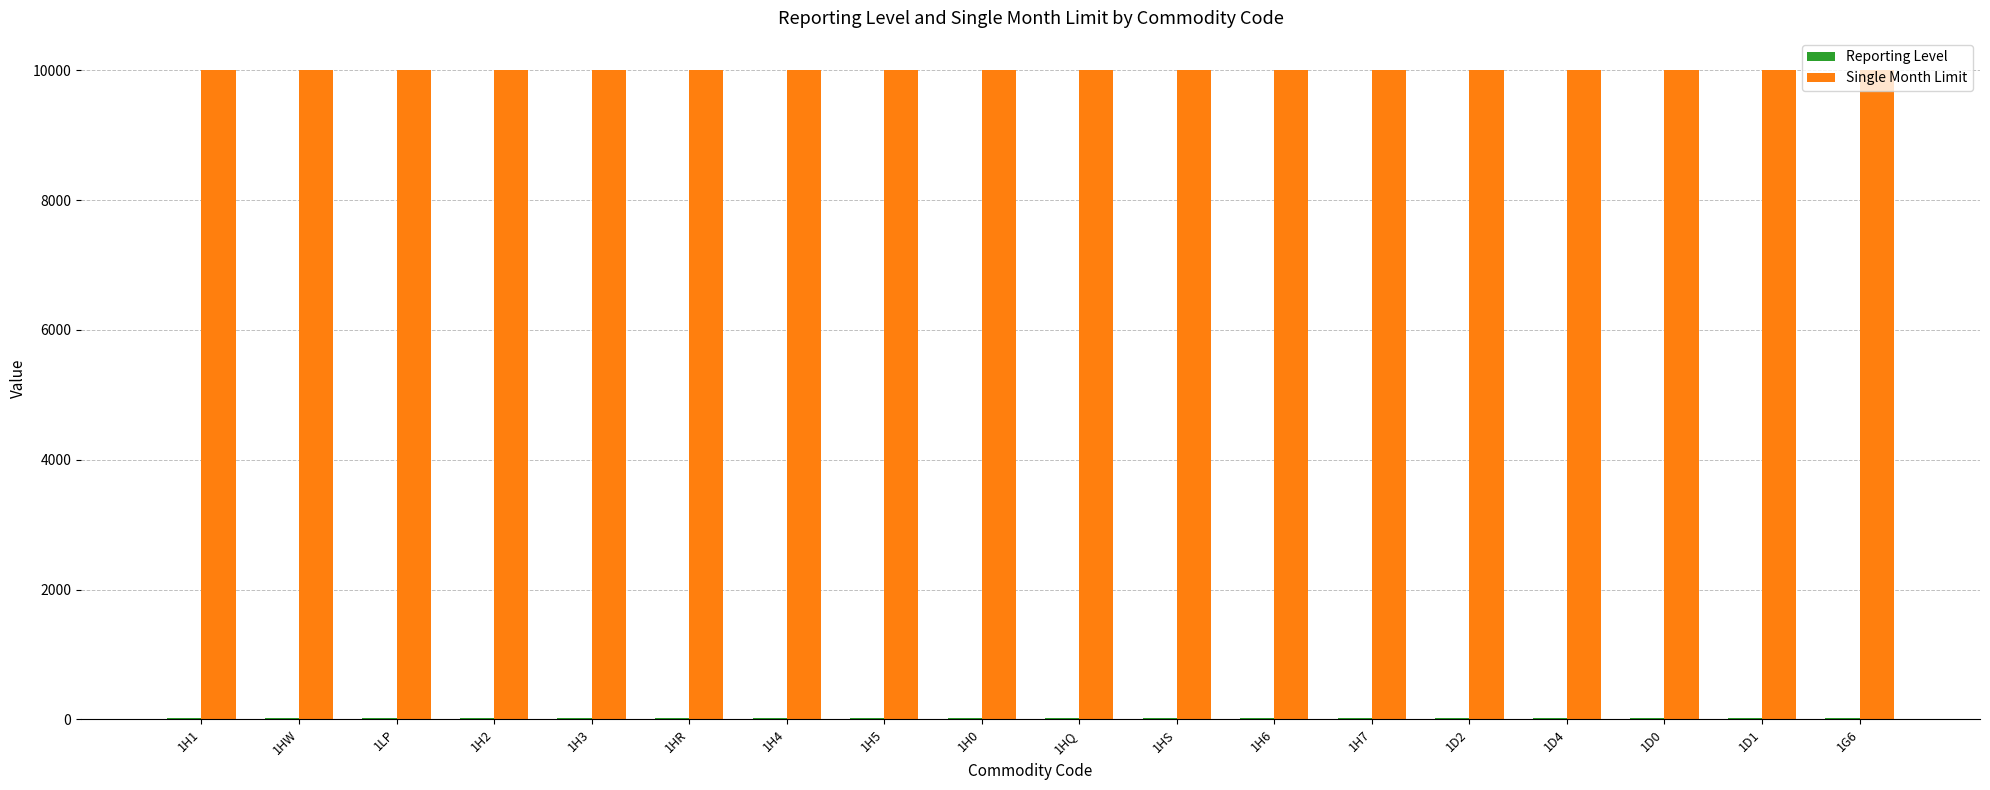

How many series are shown in this chart?

2